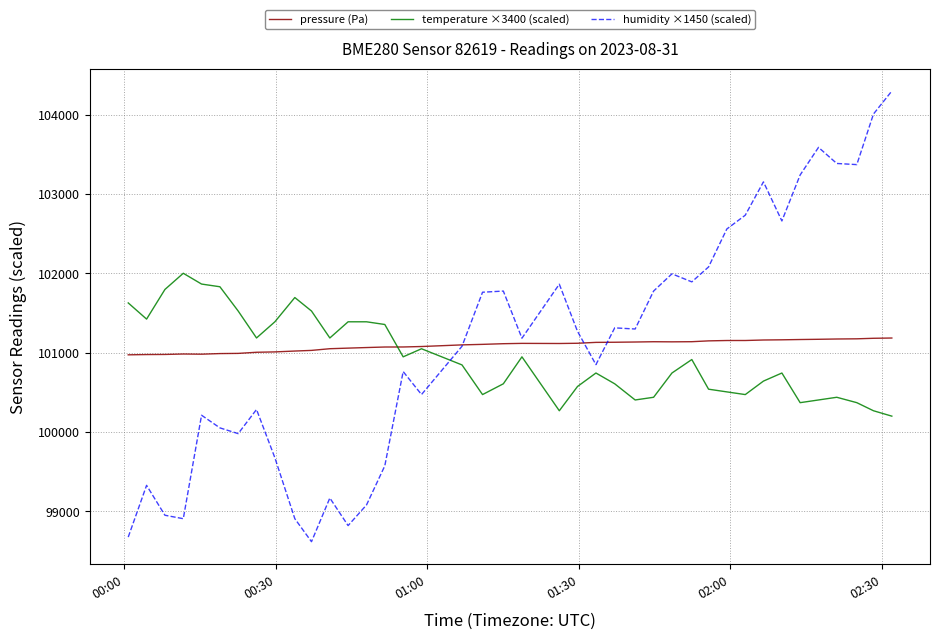

What is the highest value of the pressure (Pa) series?

101183.4